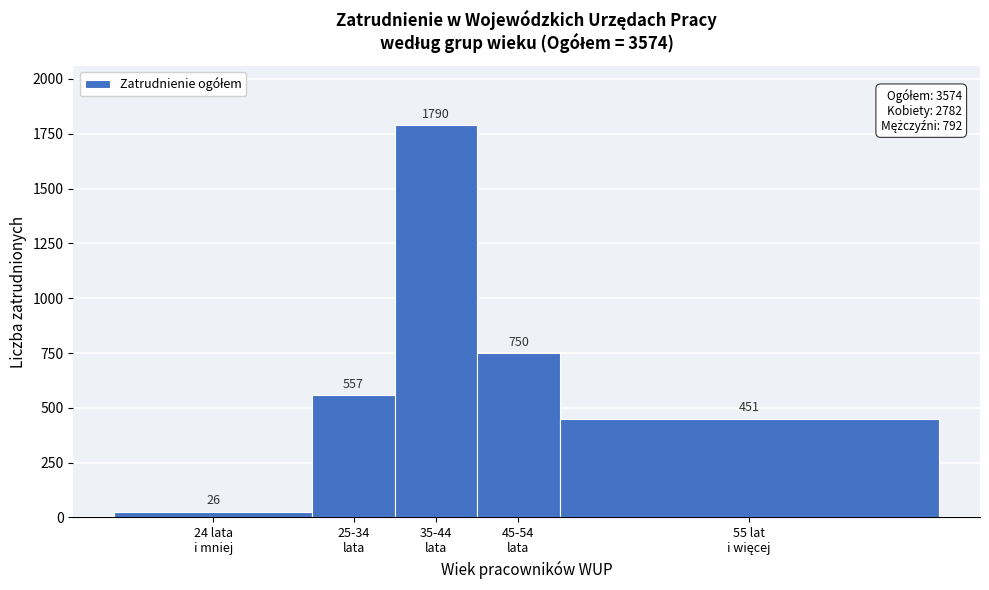

Reading right to left, what are all the values shown in this chart?

451	750	1790	557	26